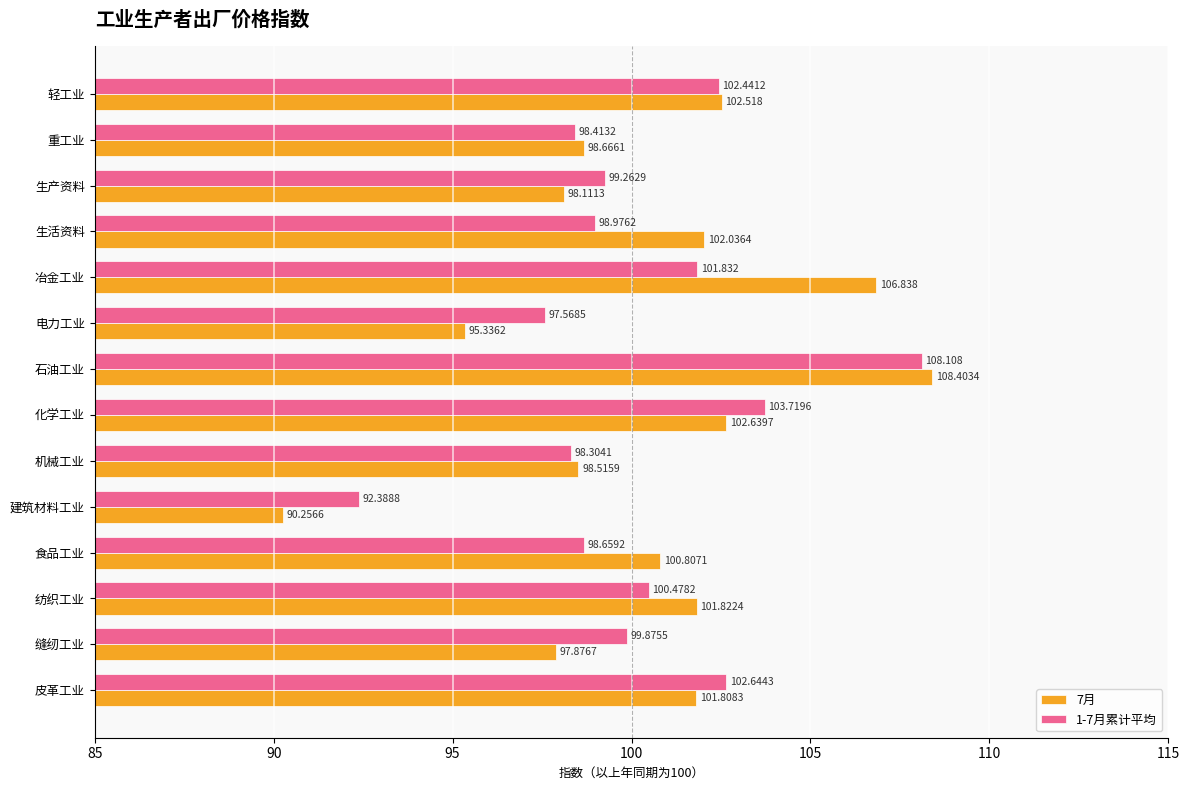

Is the value of 1-7月累计平均 at 石油工业 greater than the value of 7月 at 生活资料?

Yes